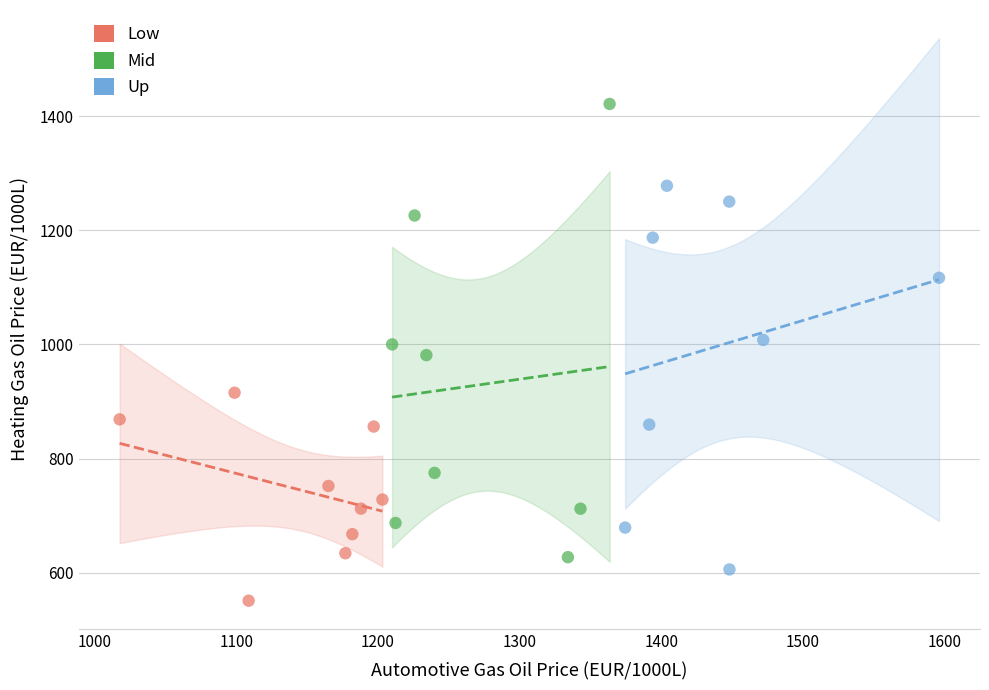

Which series reaches the minimum Y coordinate?

Low